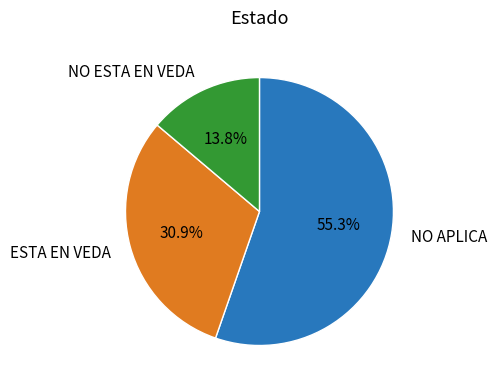

To the nearest percent, what is the difference between the NO APLICA and ESTA EN VEDA slice percentages?

24%